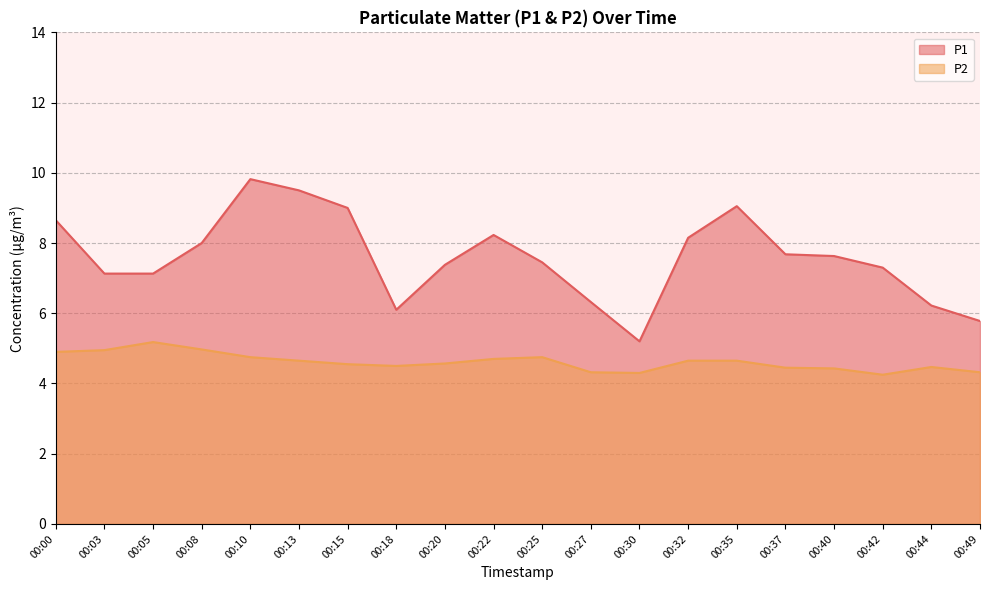

The value of P2 at 00:40 is 4.4. True or false?

True